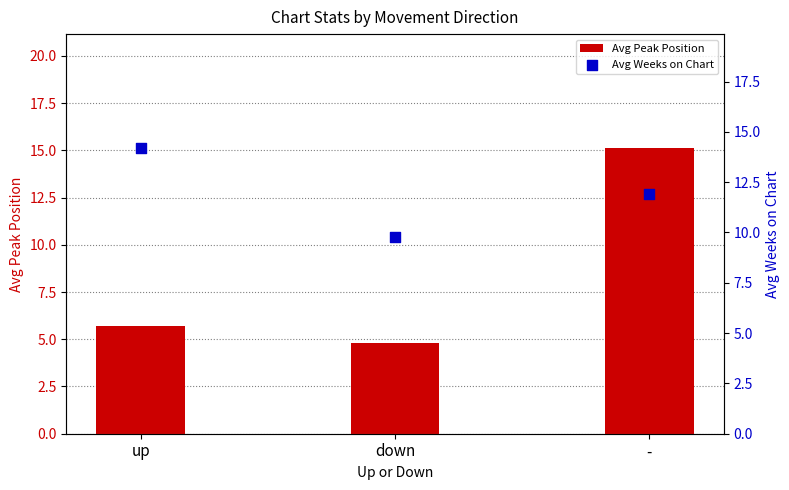

Which series has the largest total across all categories?

Avg Weeks on Chart